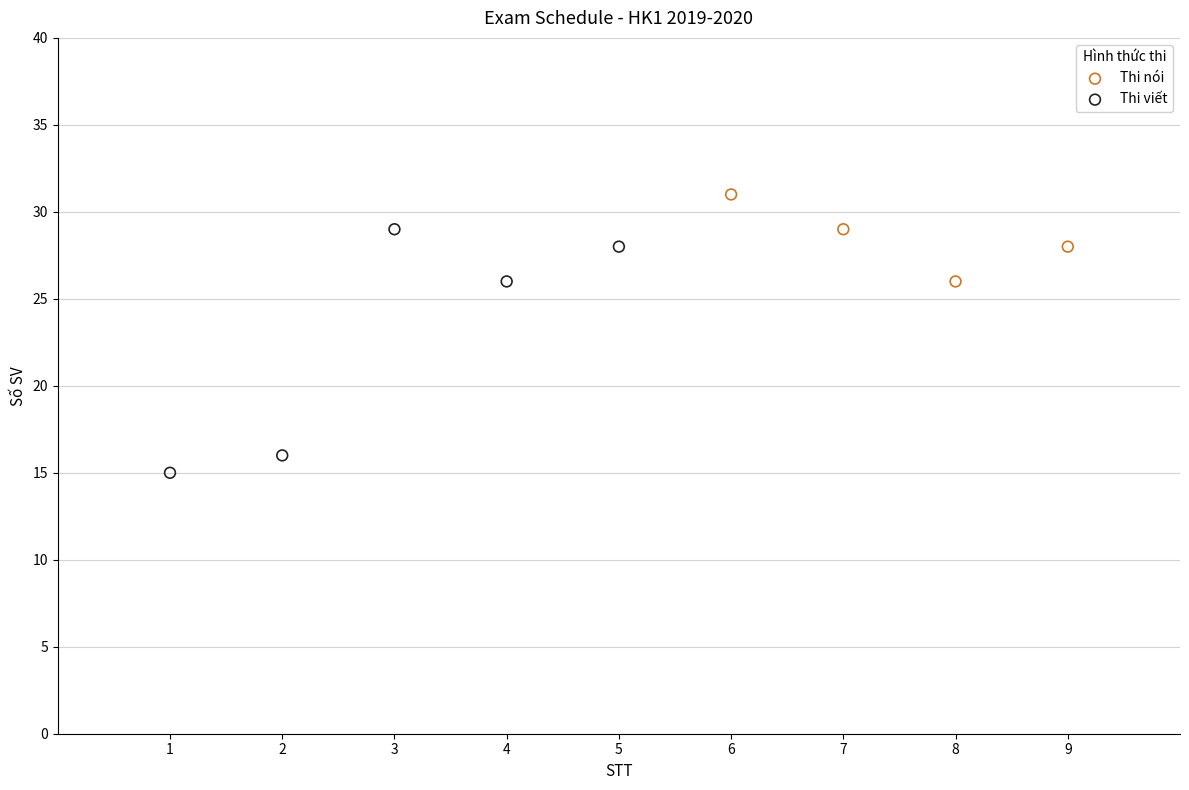

Which series contains the lowest Y value?

Thi viết